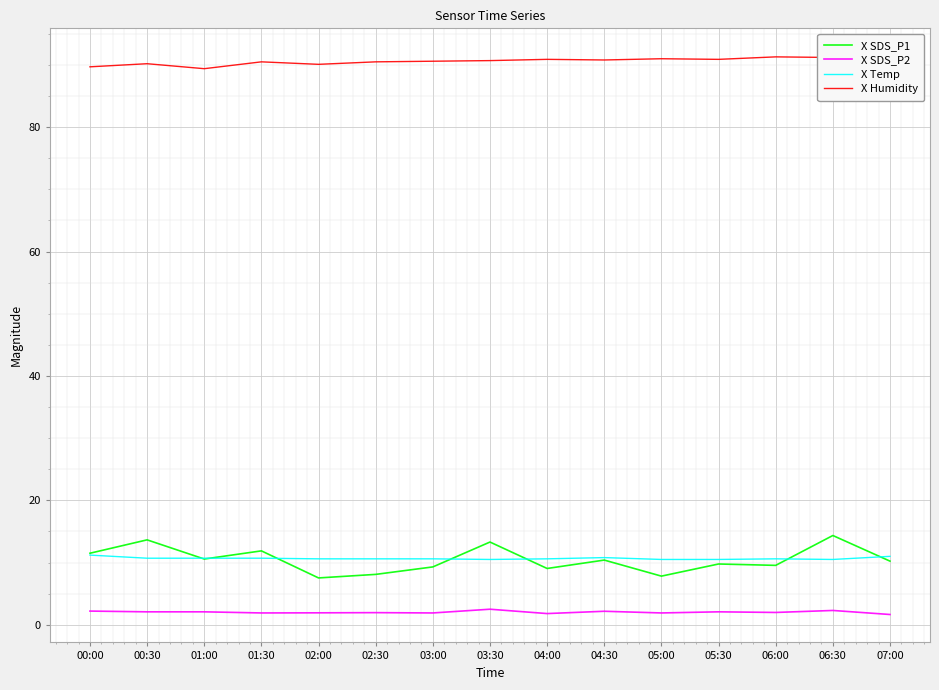

Is it true that X SDS_P2 equals 0.8 at 04:00?

False